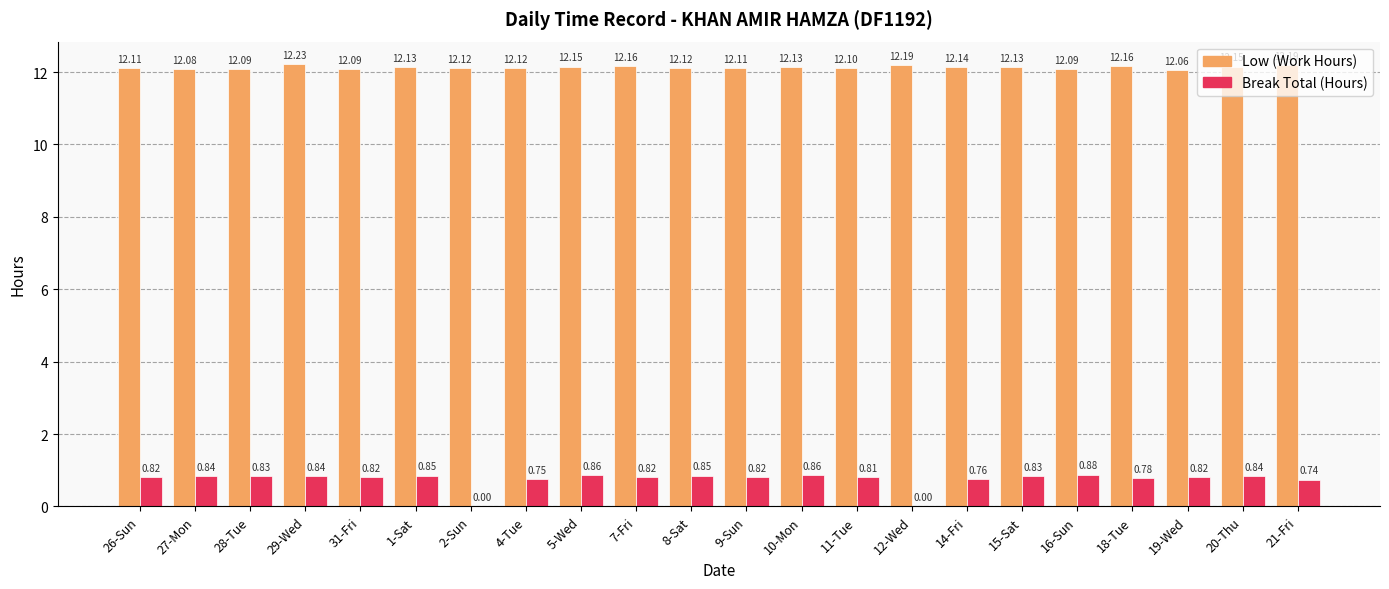

At which category is the sum across all series the highest?

29-Wed